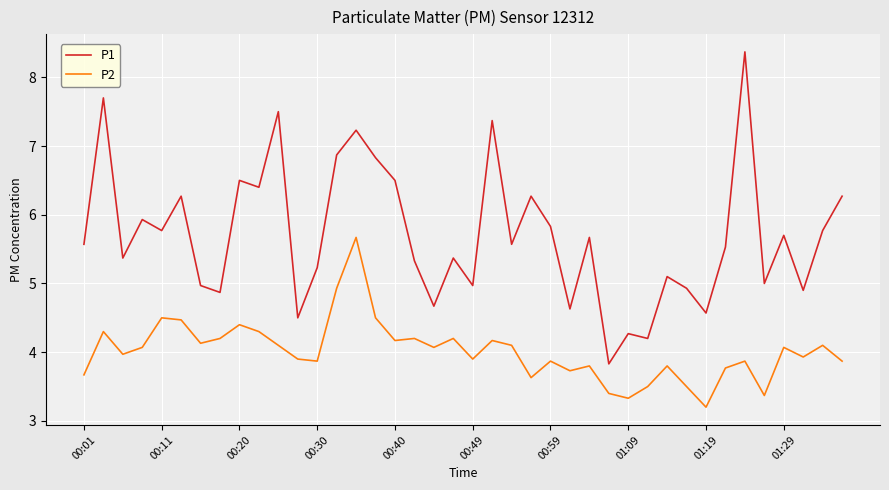

True or false: P2 and P1 cross at least once.

False